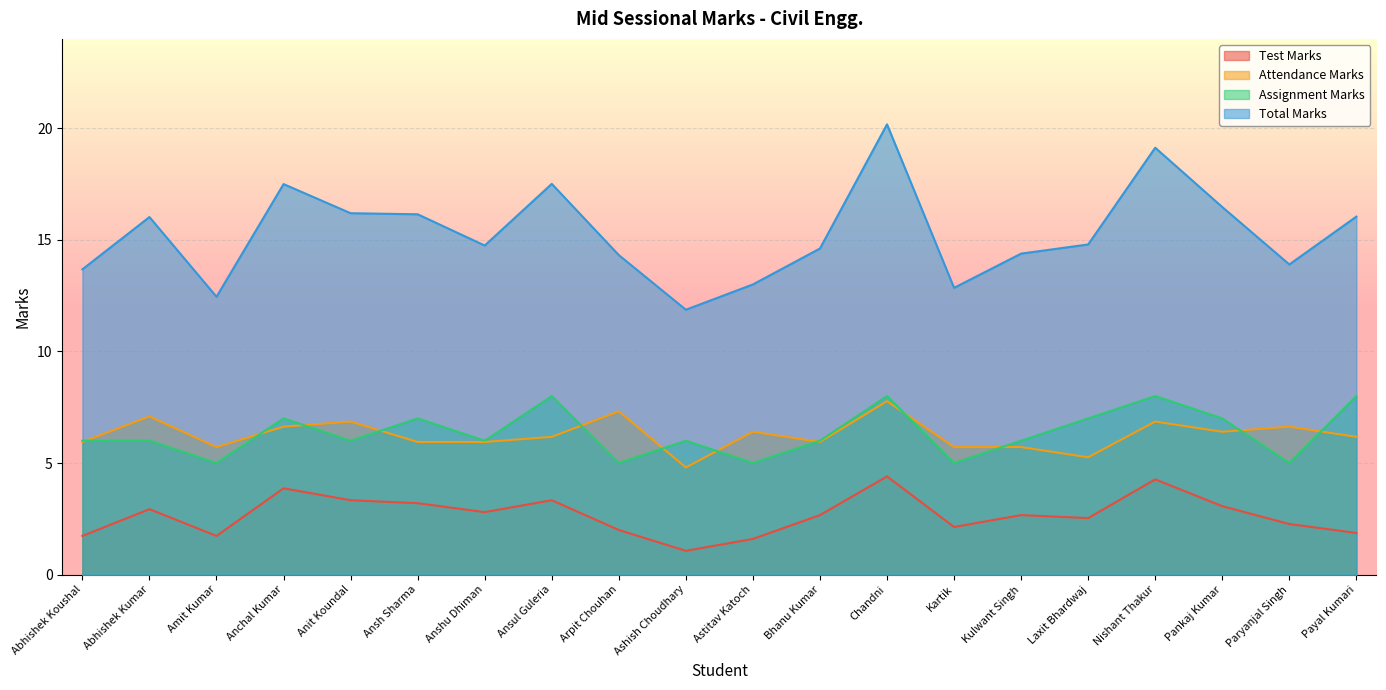

How many interior local valleys does the Attendance Marks series have?

5